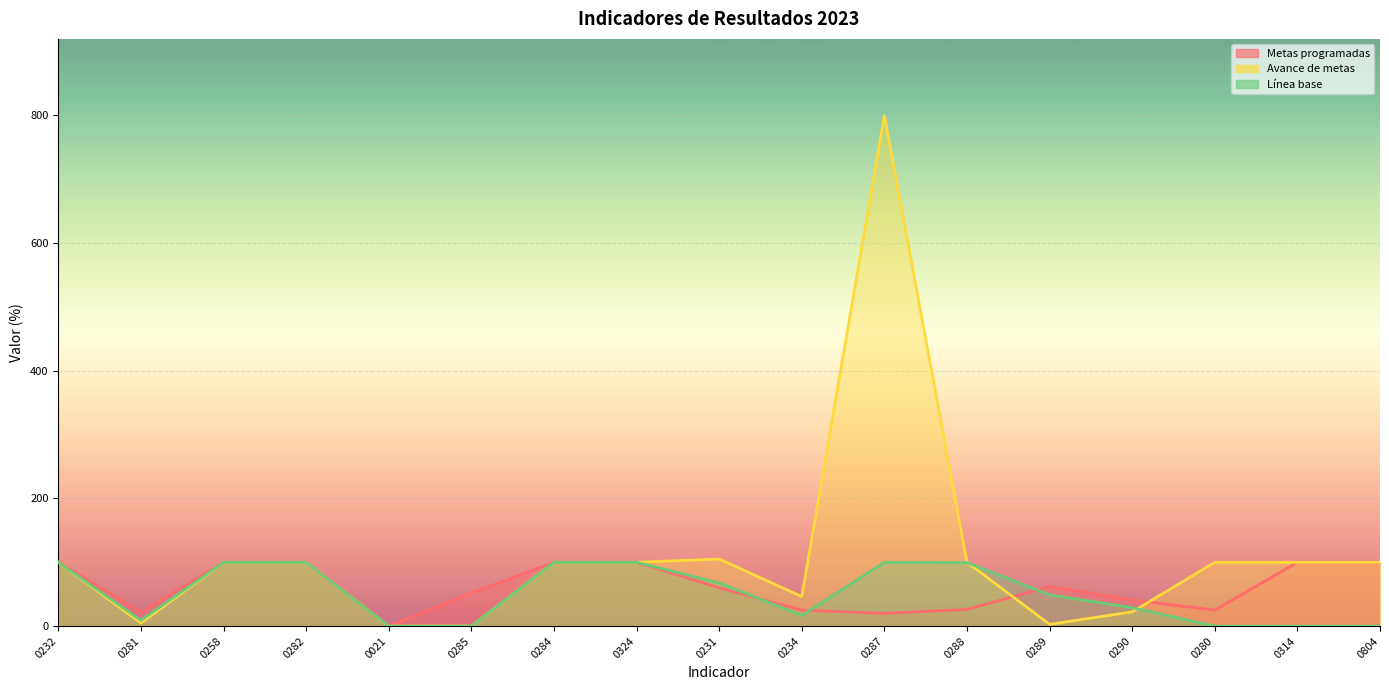

At which category is the sum across all series the highest?

0287